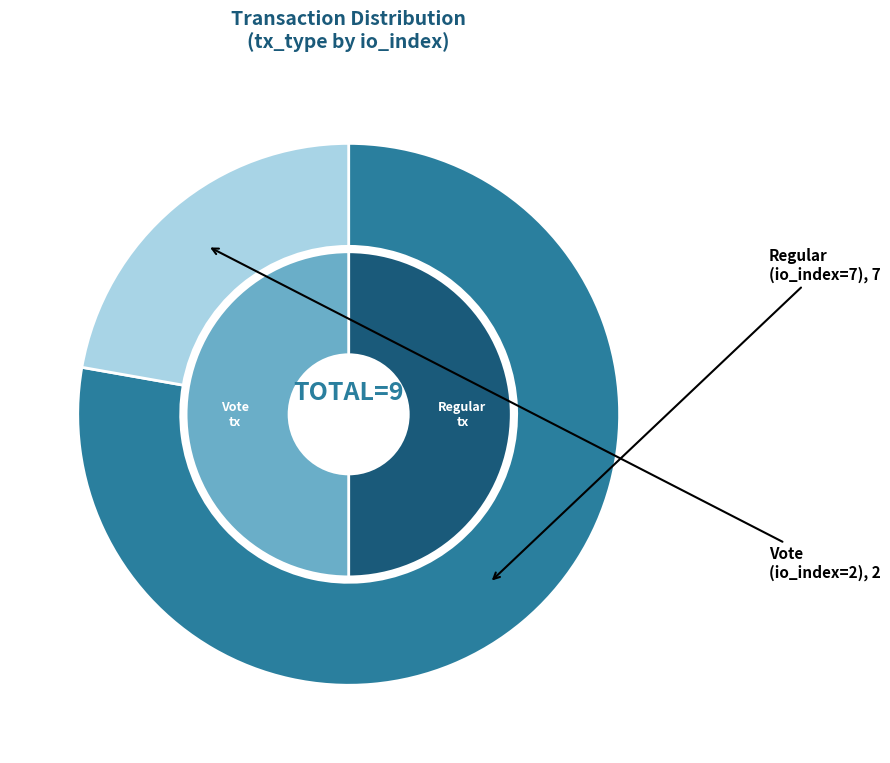

Is it true that Regular is 67% of the pie?

False